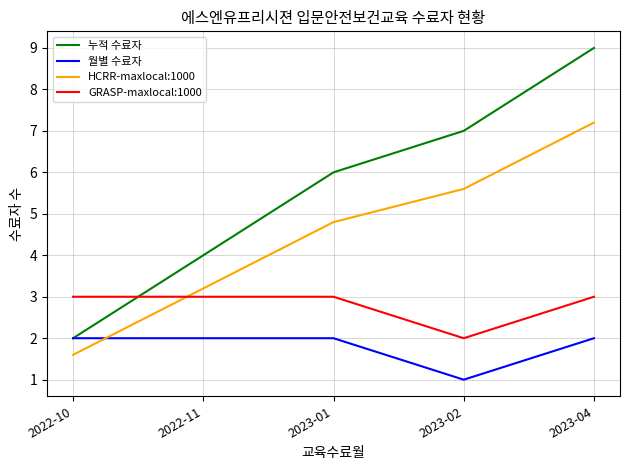

Where do GRASP-maxlocal:1000 and 누적 수료자 first cross each other?

2022-10 and 2022-11